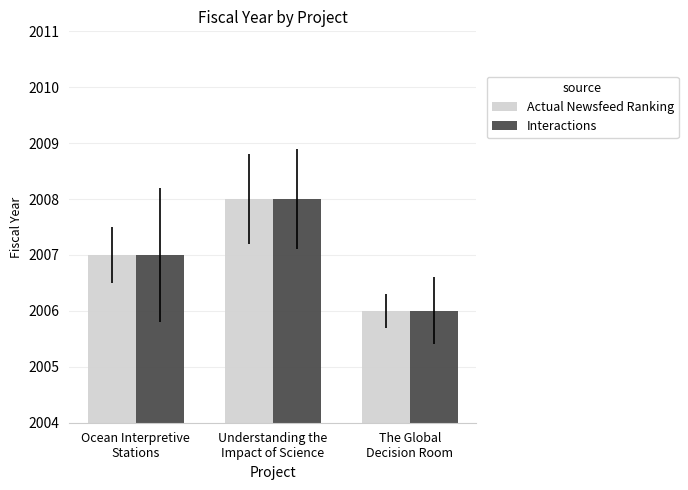

Reading right to left, extract all data points from this chart.

Actual Newsfeed Ranking: 2006	2008	2007
Interactions: 2006	2008	2007